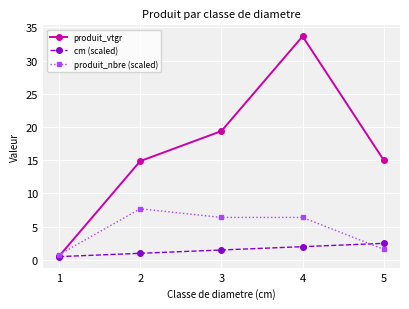

Which series has the widest spread of values?

produit_vtgr